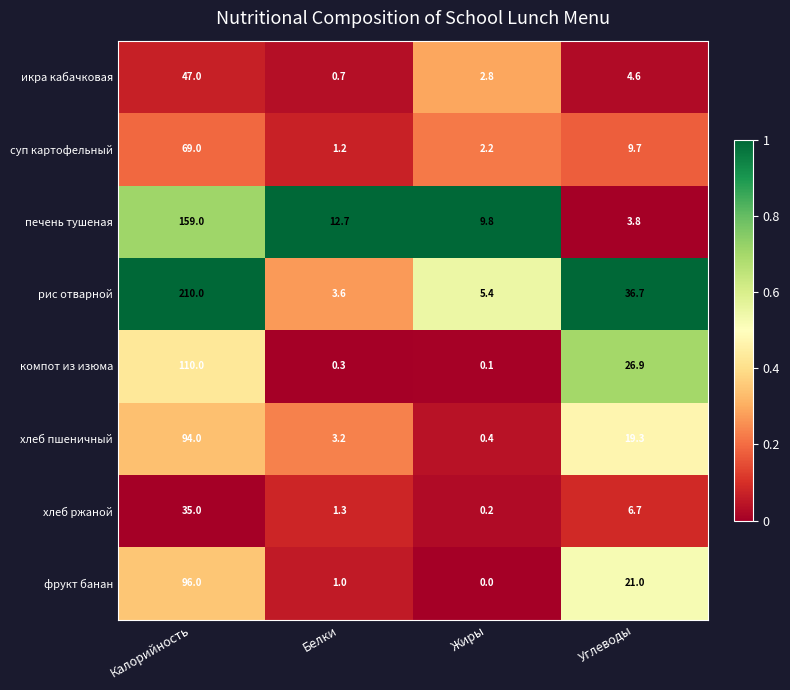

At Жиры, list the series in order from smallest to largest.

фрукт банан, компот из изюма, хлеб ржаной, хлеб пшеничный, суп картофельный, икра кабачковая, рис отварной, печень тушеная